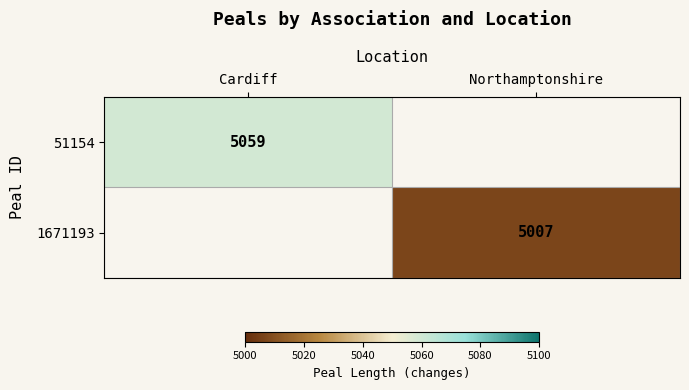

Is it true that 51154 equals 5059 at Cardiff?

True